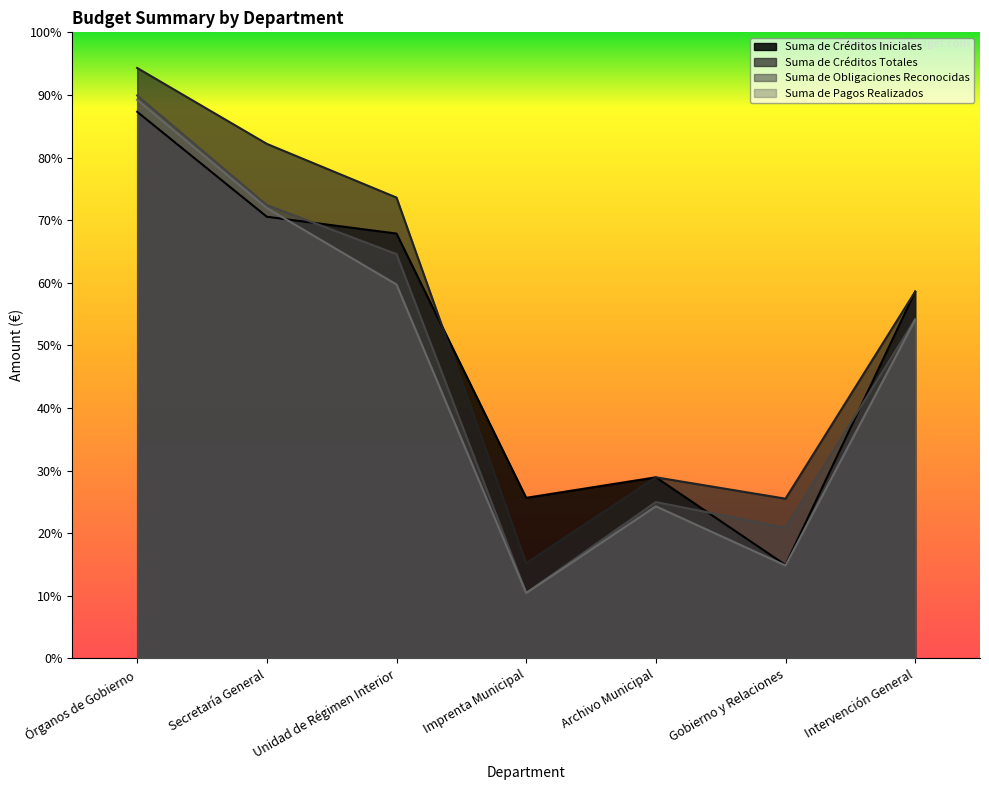

The Suma de Obligaciones Reconocidas series shows 75427.6 at Imprenta Municipal. True or false?

False